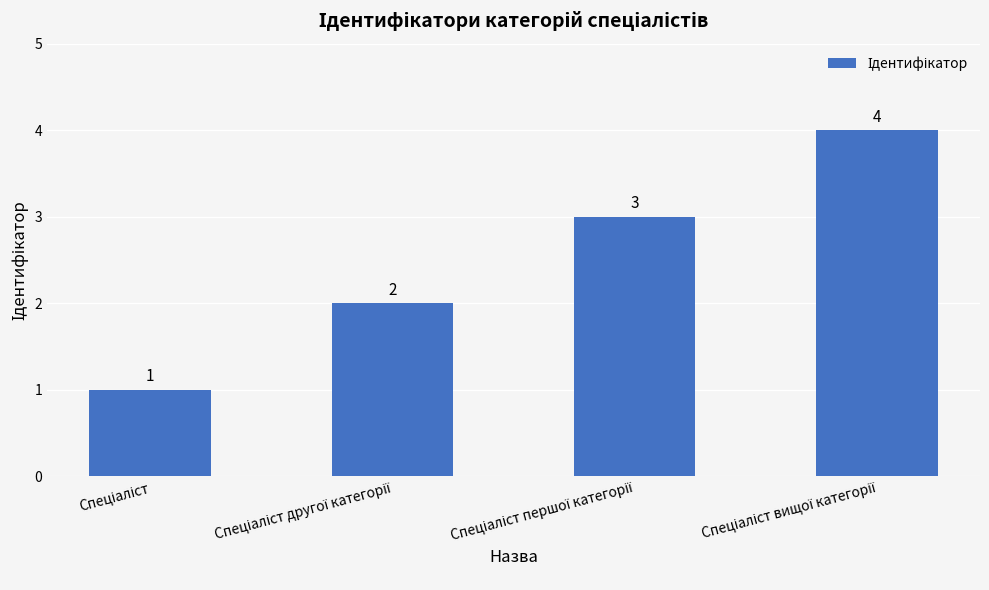

What is the difference between the maximum and minimum values?

3